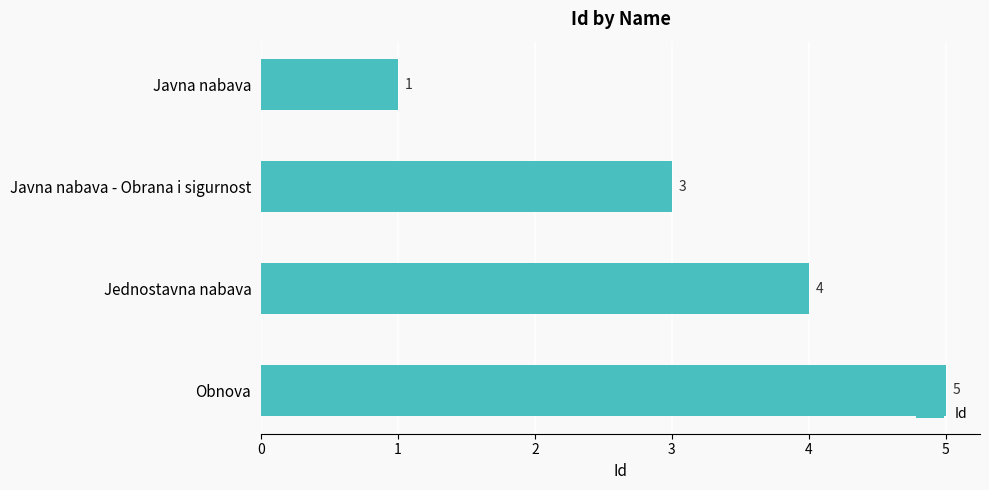

What is the greatest value displayed?

5